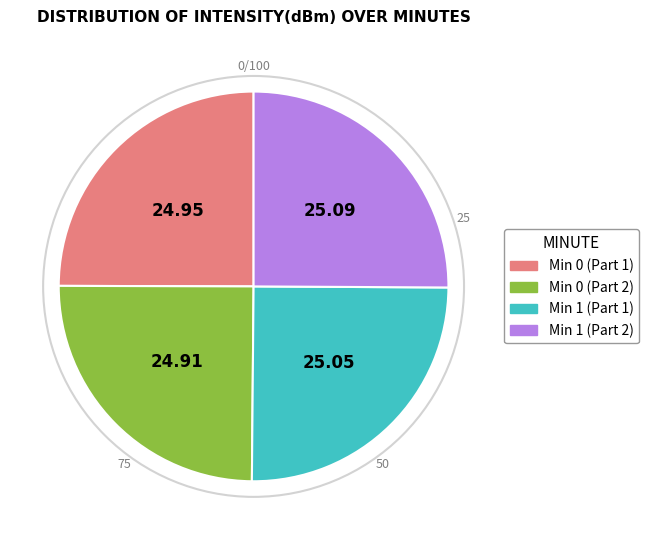

Is there a majority slice in this chart?

No